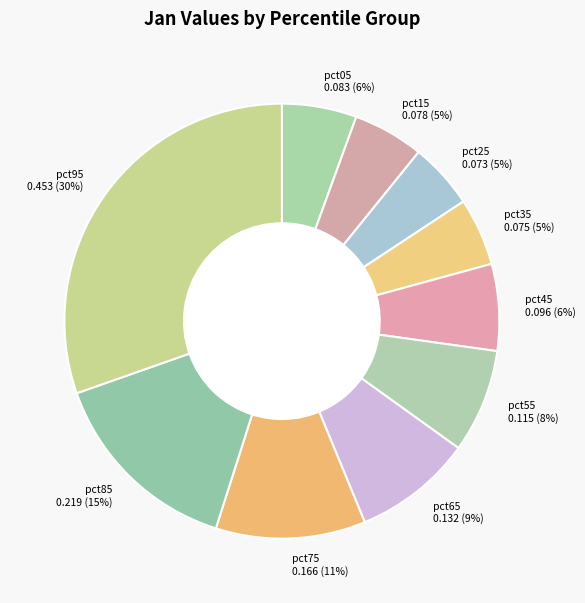

Is there a majority slice in this chart?

No